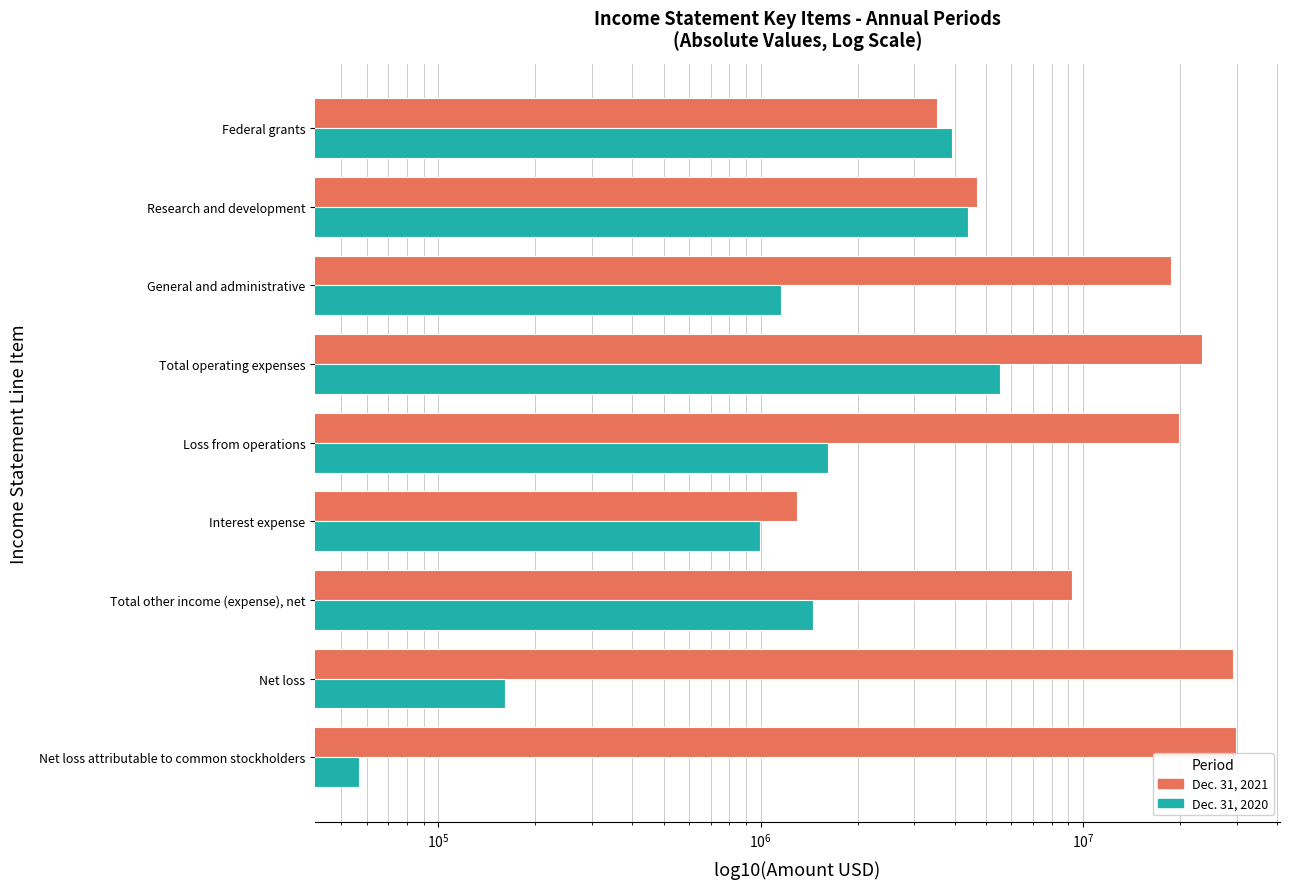

What is the average value of the Dec. 31, 2021 series?

15534269